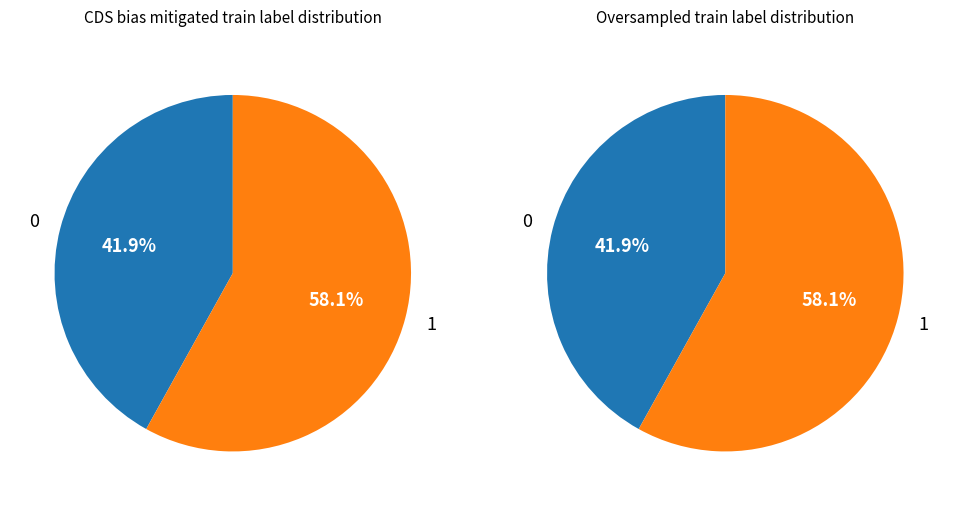

At 2006-06-01, list the series in order from smallest to largest.

left, right